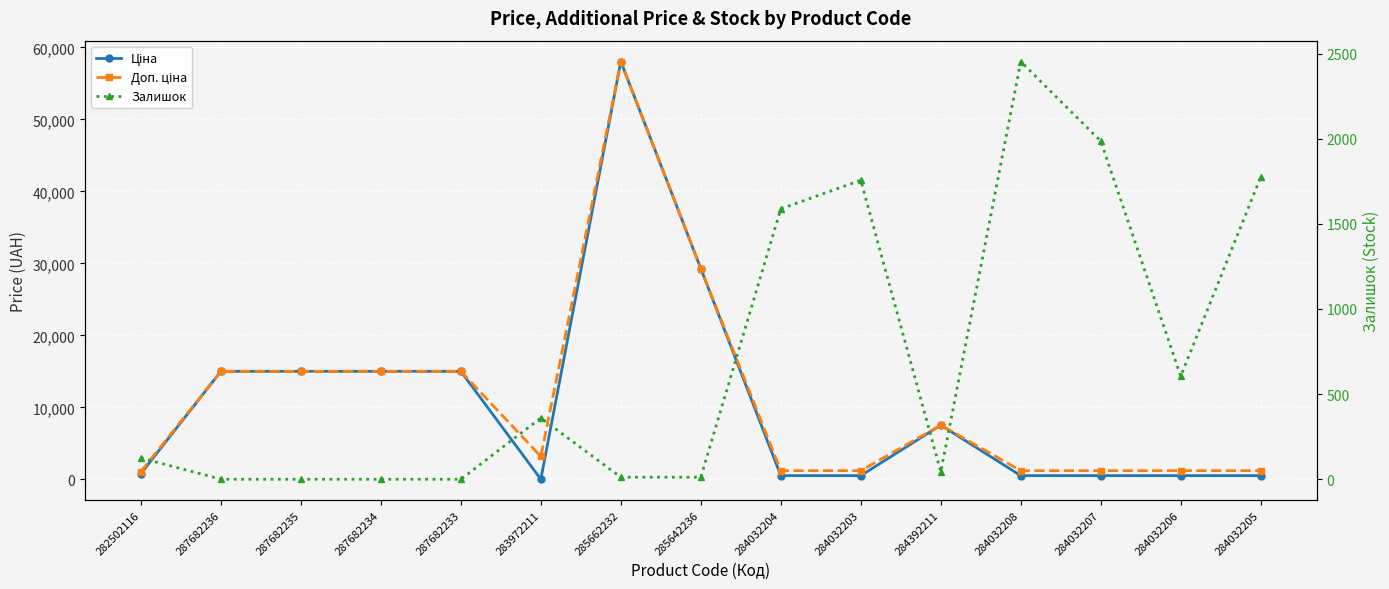

Reading right to left, list all the values displayed in this chart.

Ціна: 535.4	535.4	535.4	535.4	7545.9	535.4	535.4	29294.9	58037.0	32.0	15019.2	15019.2	15019.2	15019.2	813.0
Доп. ціна: 1227.2	1227.2	1227.2	1227.2	7545.9	1227.2	1227.2	29294.9	58037.0	3205.0	15019.2	15019.2	15019.2	15019.2	1101.8
Залишок: 1775.0	605.0	1986.0	2453.0	43.0	1756.0	1588.0	12.0	12.0	360.0	0.0	0.0	0.0	0.0	125.0